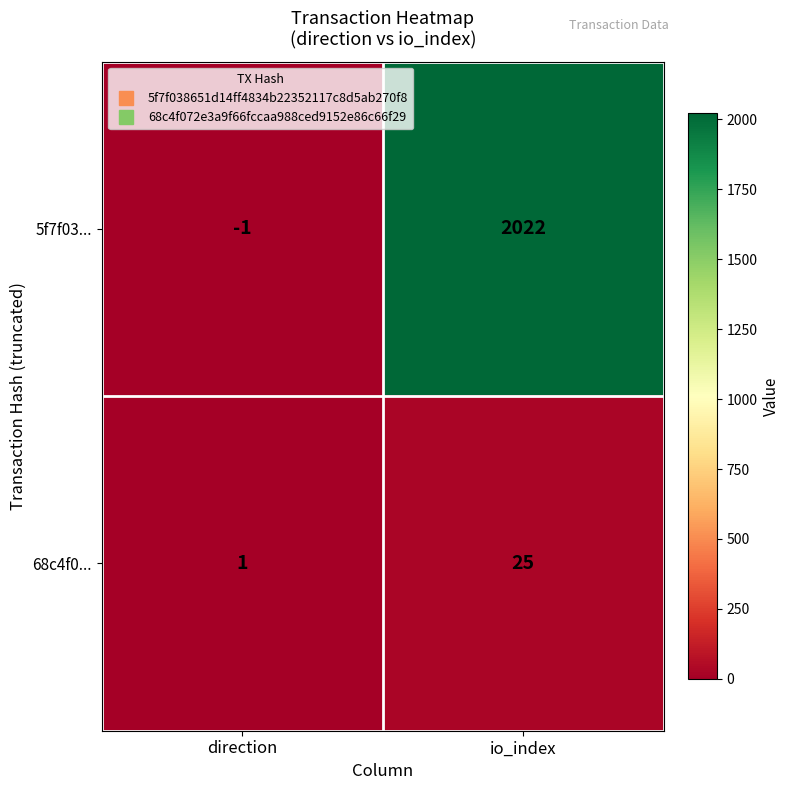

Reading left to right, extract all data points from this chart.

5f7f03...: -1	2022
68c4f0...: 1	25